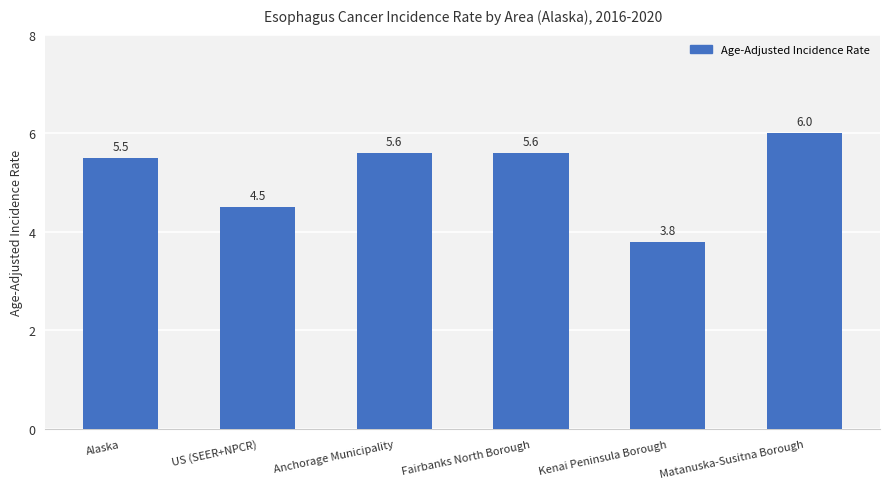

What is the sum of all values?

31.0